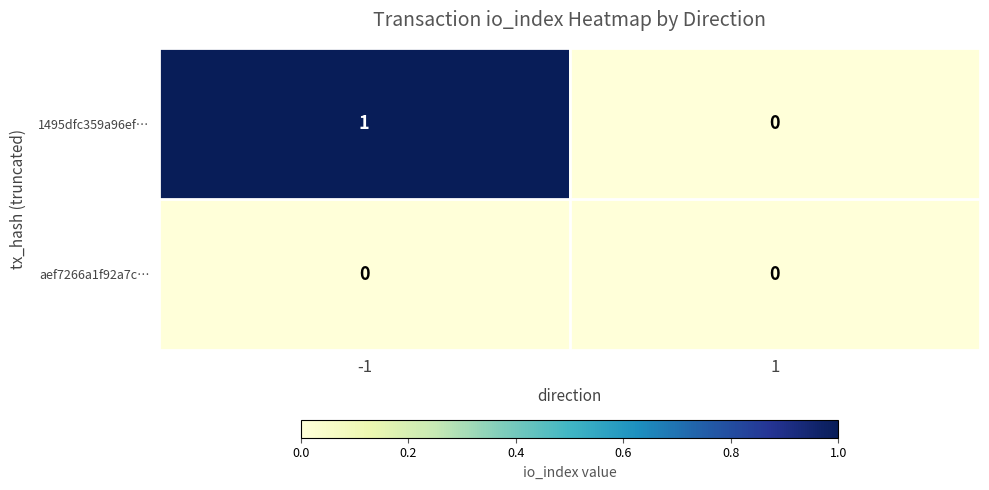

Rank the series by their maximum value, from lowest to highest.

aef7266a1f92a7c…, 1495dfc359a96ef…